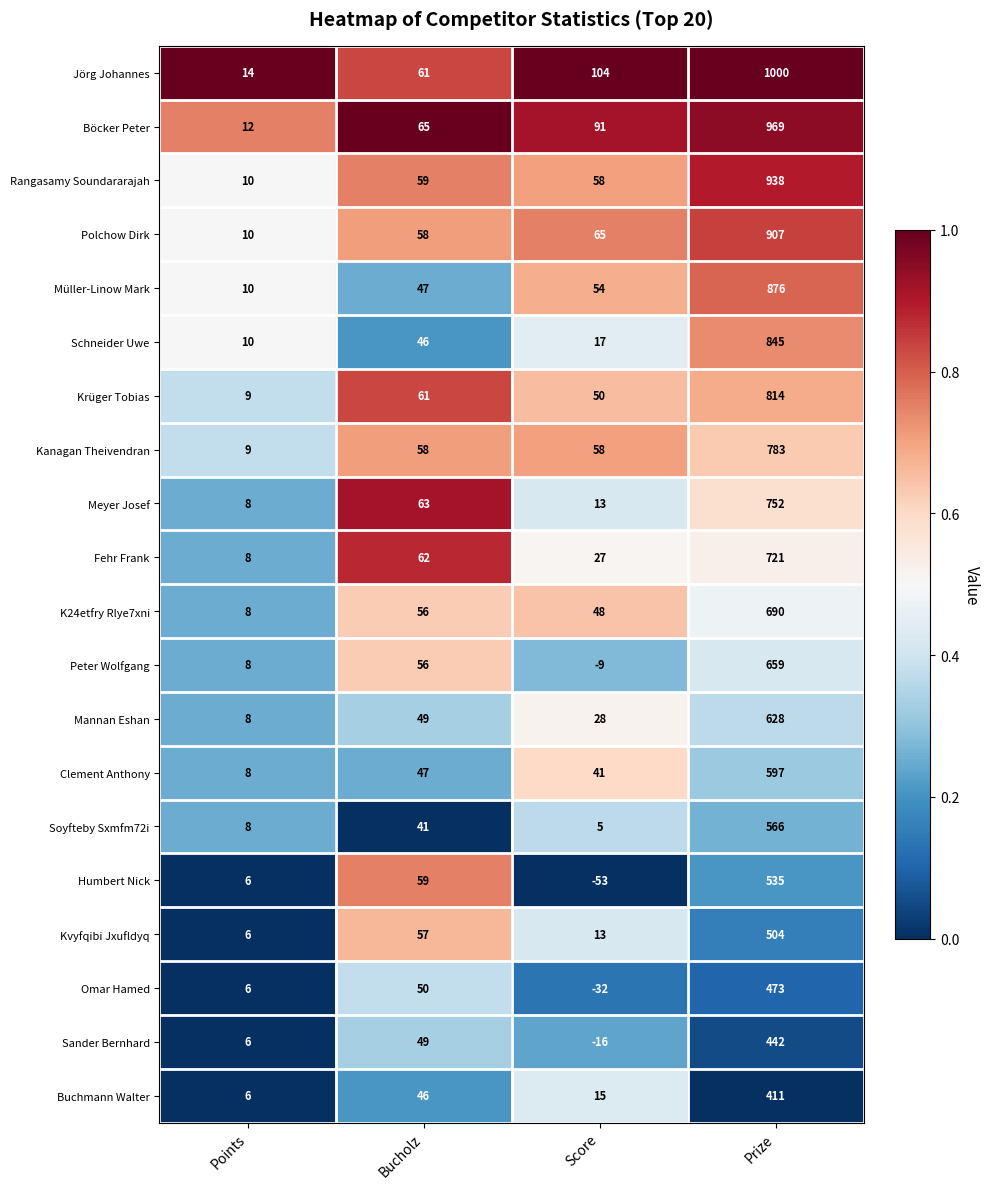

Rank the series by their maximum value, from lowest to highest.

Buchmann Walter, Sander Bernhard, Omar Hamed, Kvyfqibi Jxufldyq, Humbert Nick, Soyfteby Sxmfm72i, Clement Anthony, Mannan Eshan, Peter Wolfgang, K24etfry Rlye7xni, Fehr Frank, Meyer Josef, Kanagan Theivendran, Krüger Tobias, Schneider Uwe, Müller-Linow Mark, Polchow Dirk, Rangasamy Soundararajah, Böcker Peter, Jörg Johannes